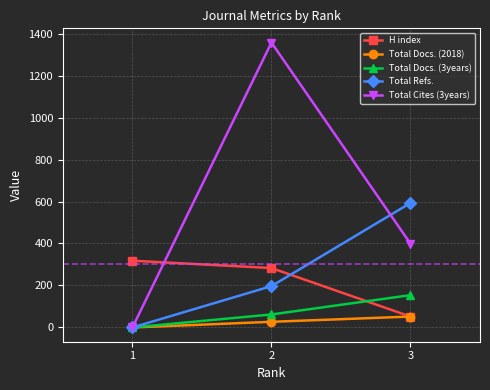

What is the greatest value displayed?

1357